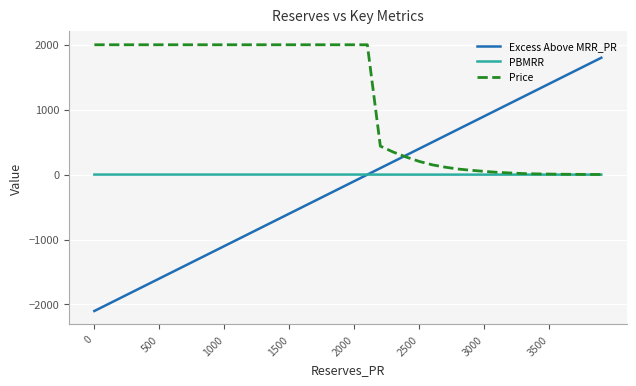

Rank the series by their maximum value, from highest to lowest.

Price, Excess Above MRR_PR, PBMRR